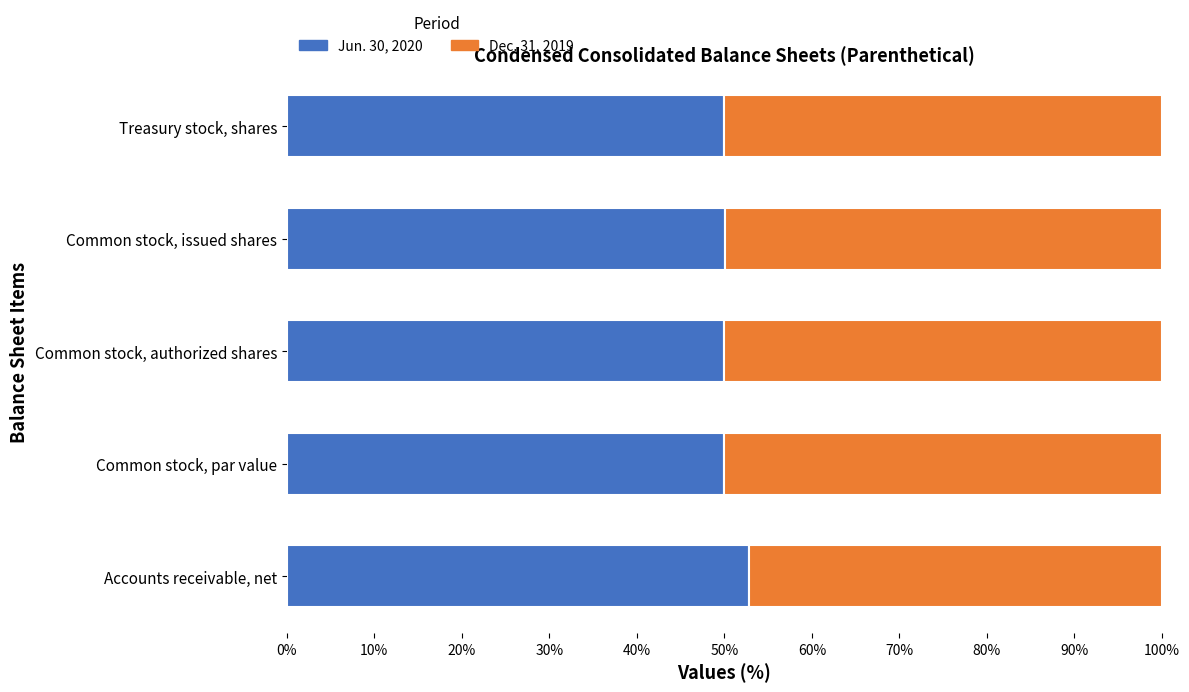

What are all the series names shown in the legend?

Jun. 30, 2020, Dec. 31, 2019